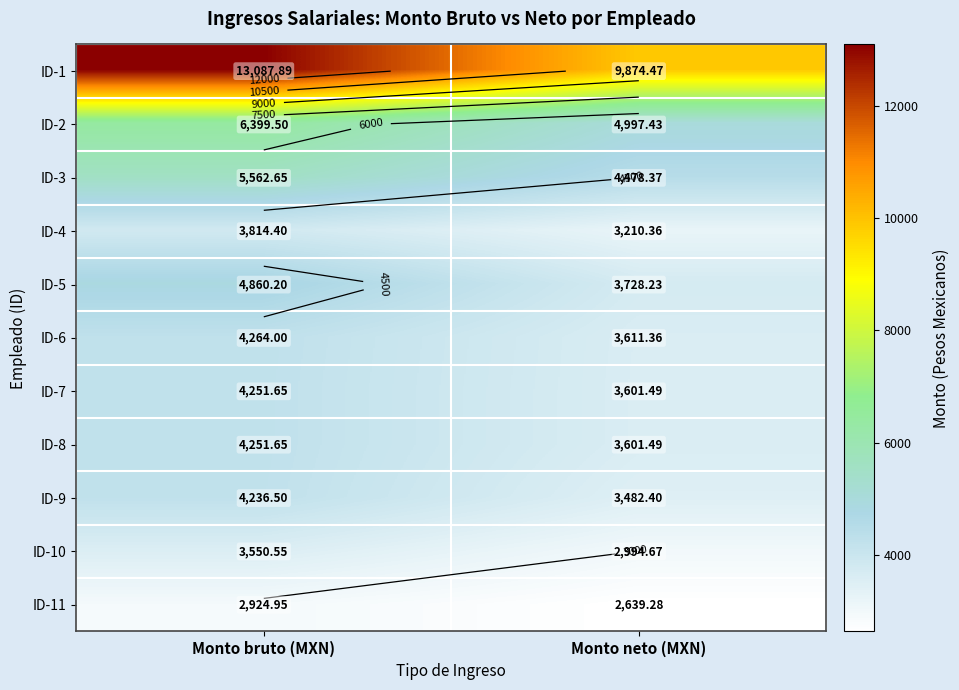

What is the difference between the maximum and minimum values in the ID-10 series?

555.9